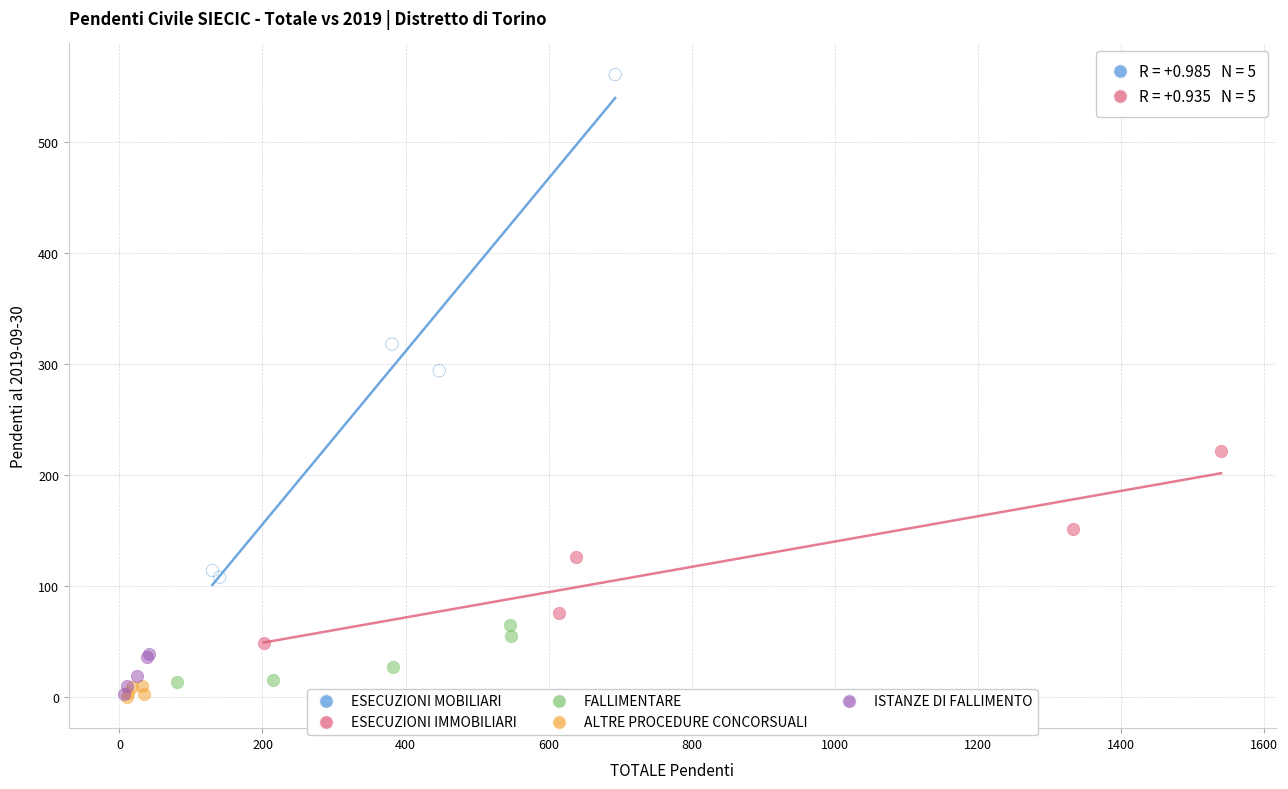

Which series reaches the maximum Y coordinate?

ESECUZIONI MOBILIARI